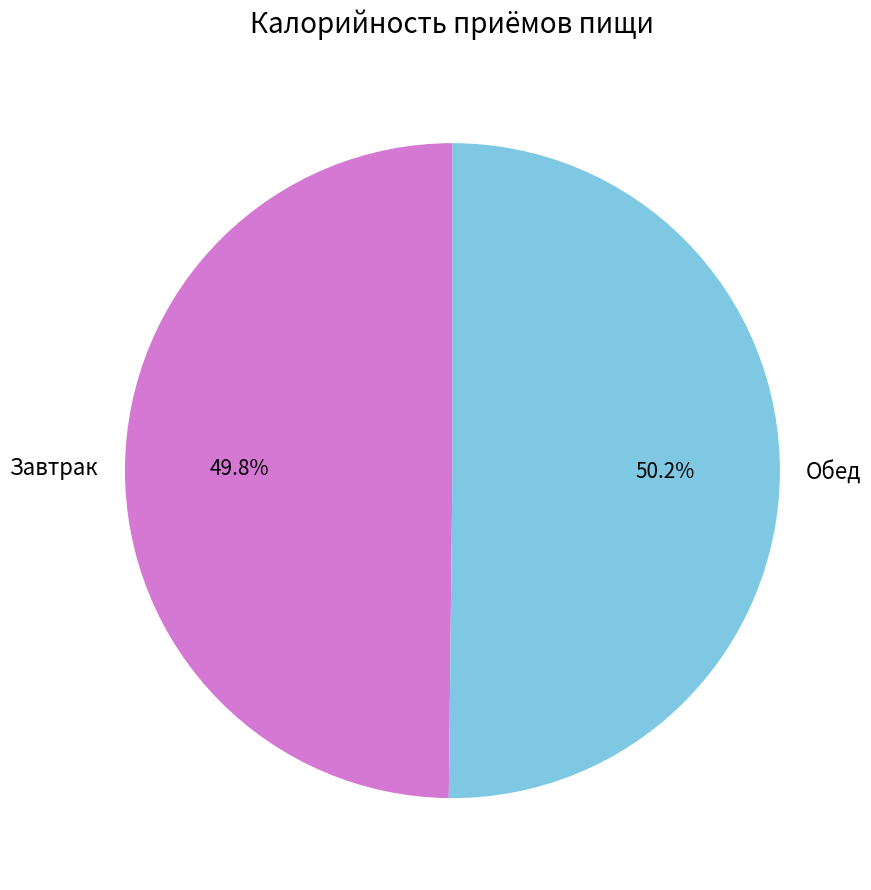

Does any single category account for the majority?

Yes